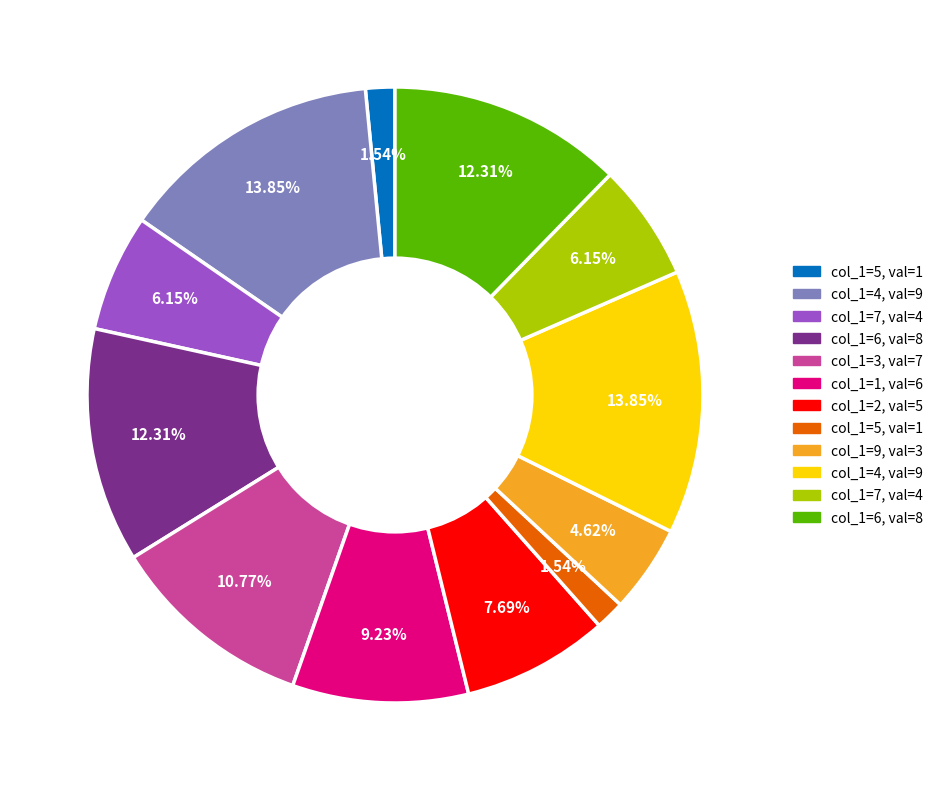

Is there a majority slice in this chart?

No